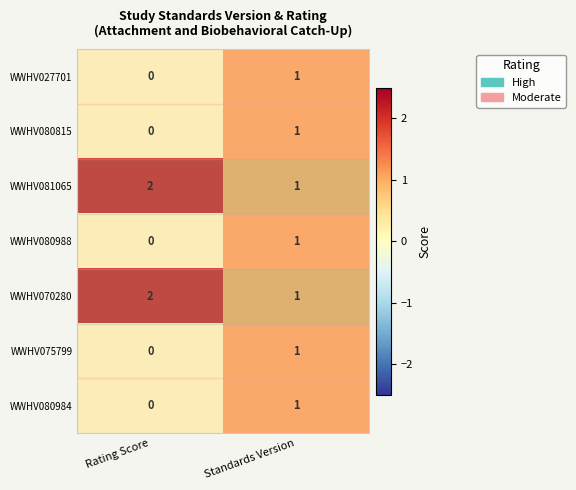

The WWHV080815 series shows 1 at Standards Version. True or false?

True